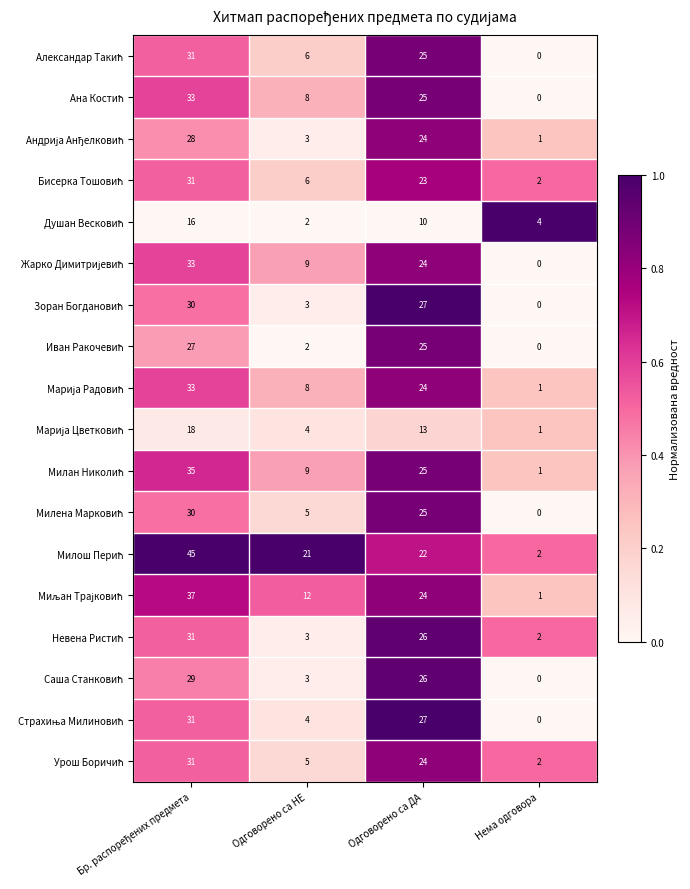

What is the difference between the highest and lowest values at Одговорено са НЕ?

19